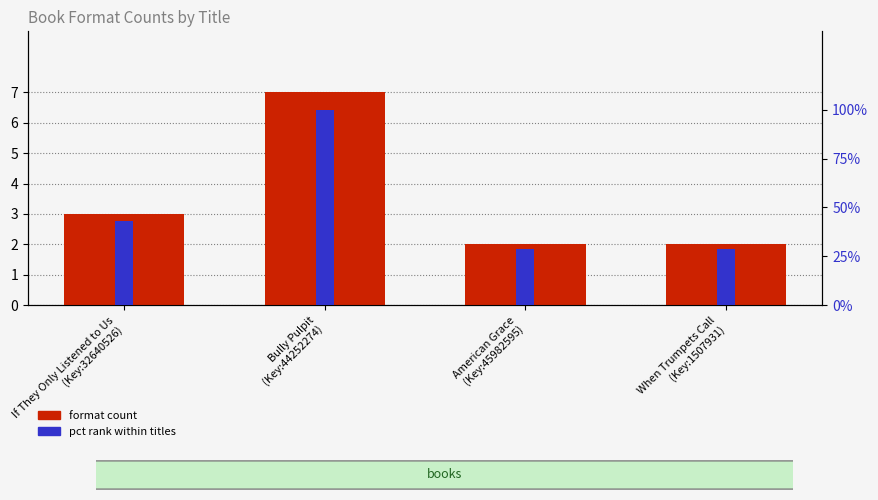

At how many categories does at least one series exceed 5?

1